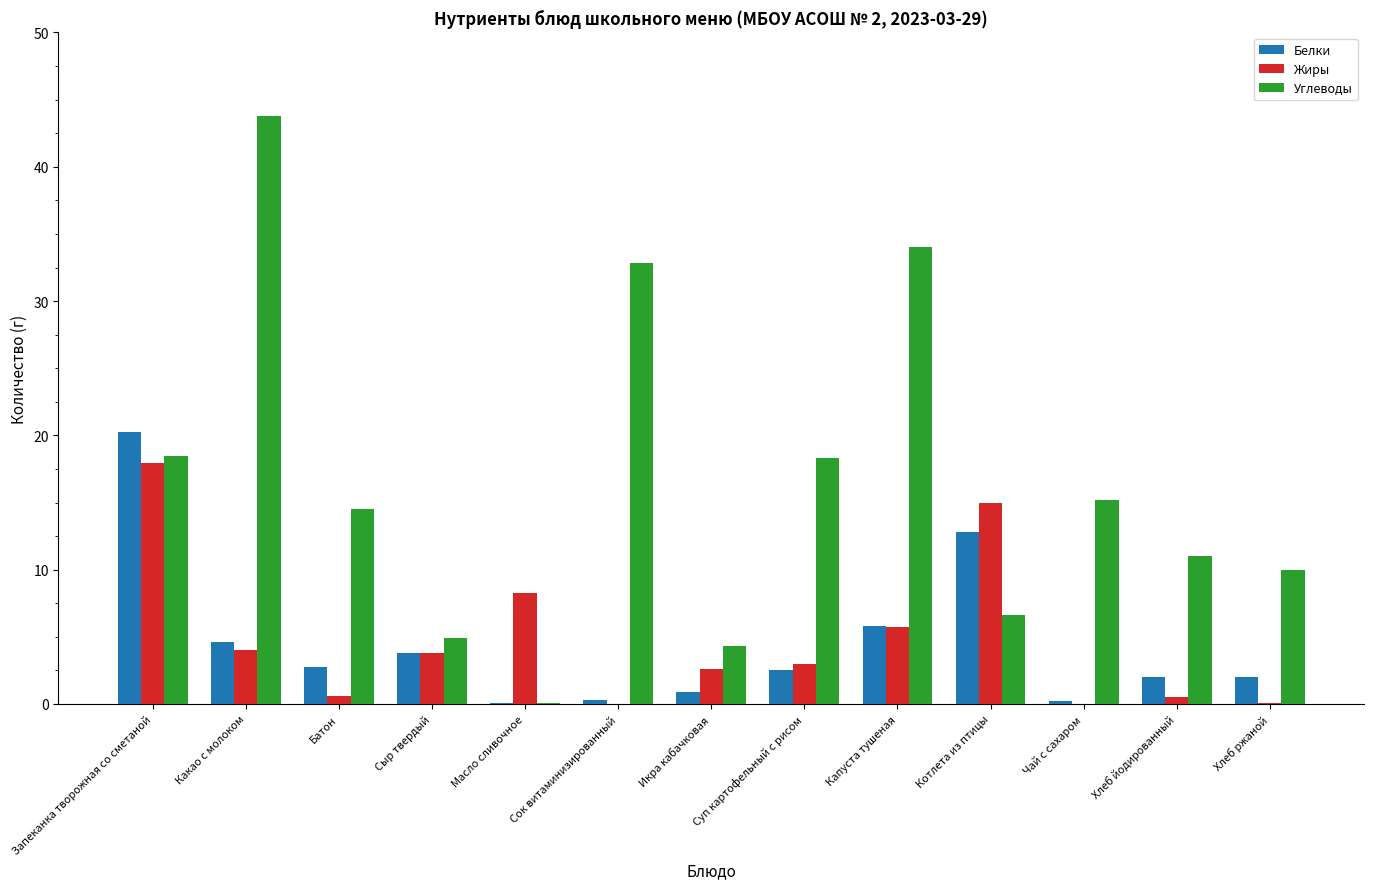

At which category is the sum across all series the highest?

Запеканка творожная со сметаной